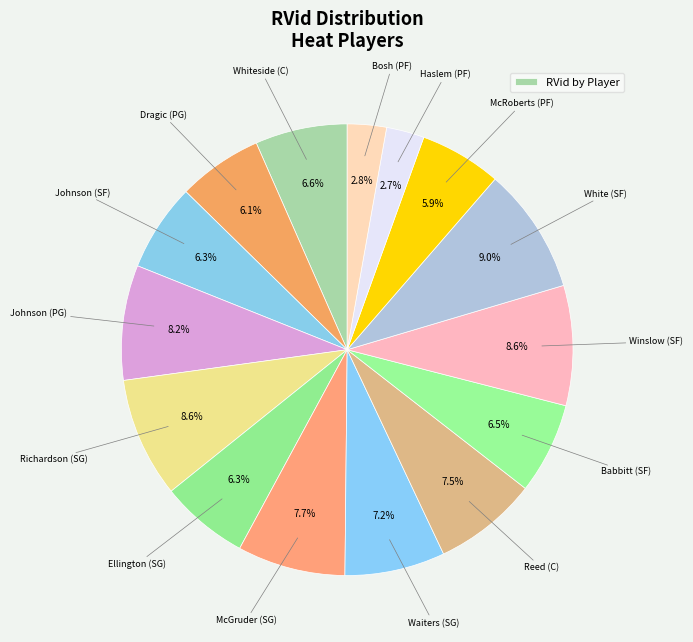

Count the number of slices in the pie.

15